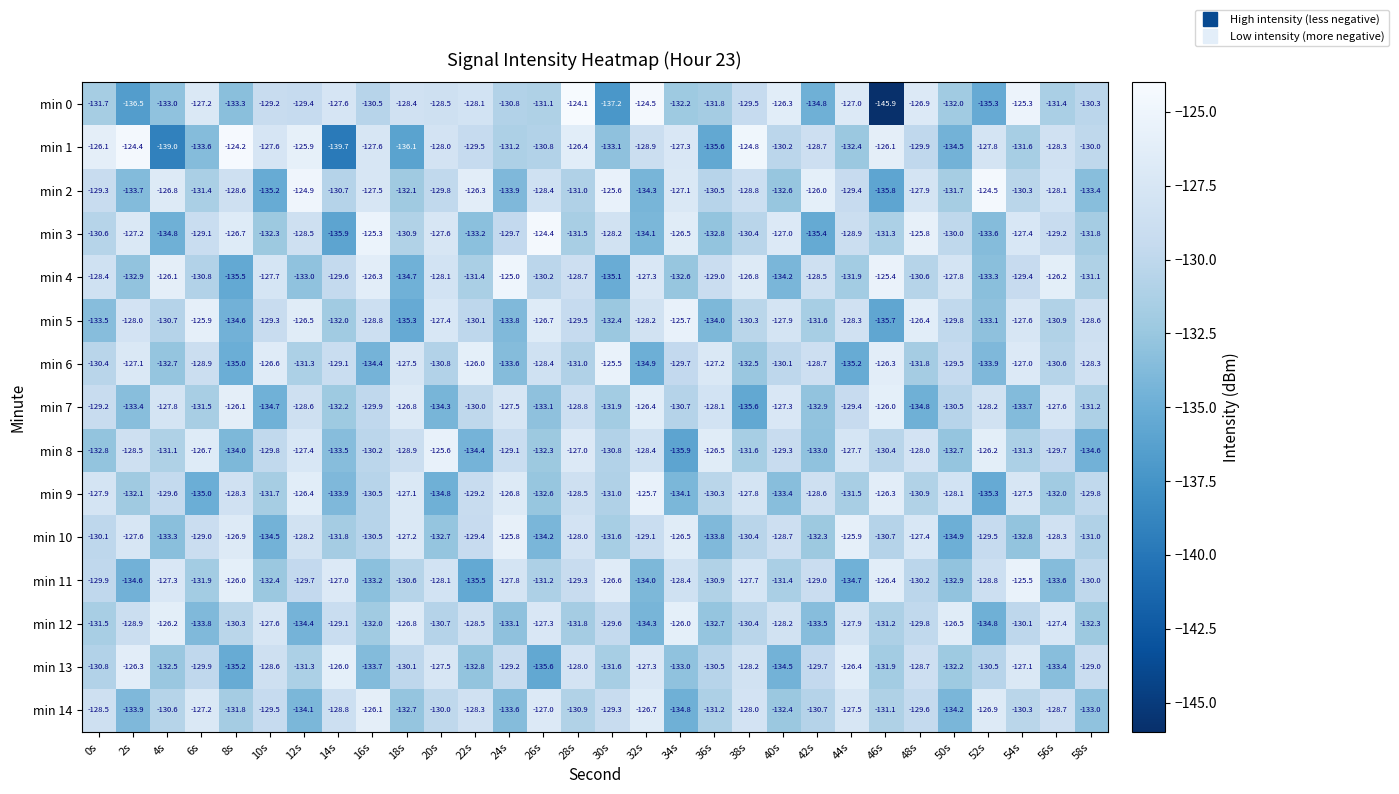

What is the average value of the min 14 series?

-130.2